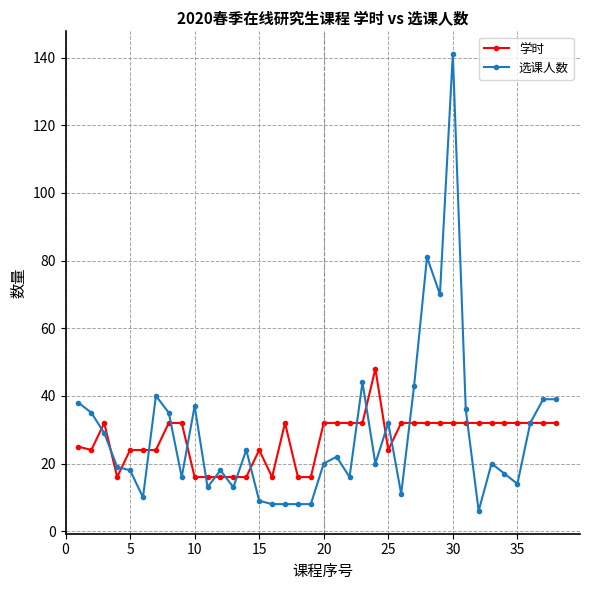

True or false: 学时 has more than 1 interior local peaks.

True